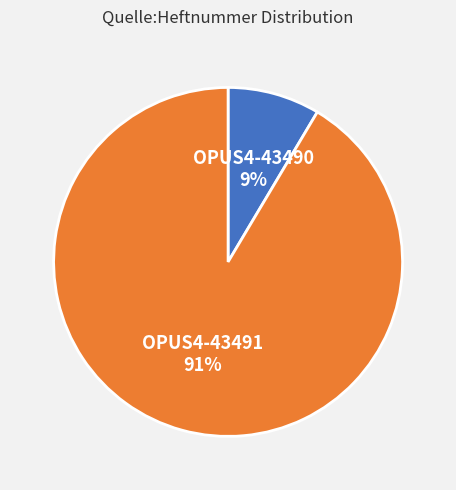

Do OPUS4-43491 and OPUS4-43490 together represent more than half of the pie?

Yes